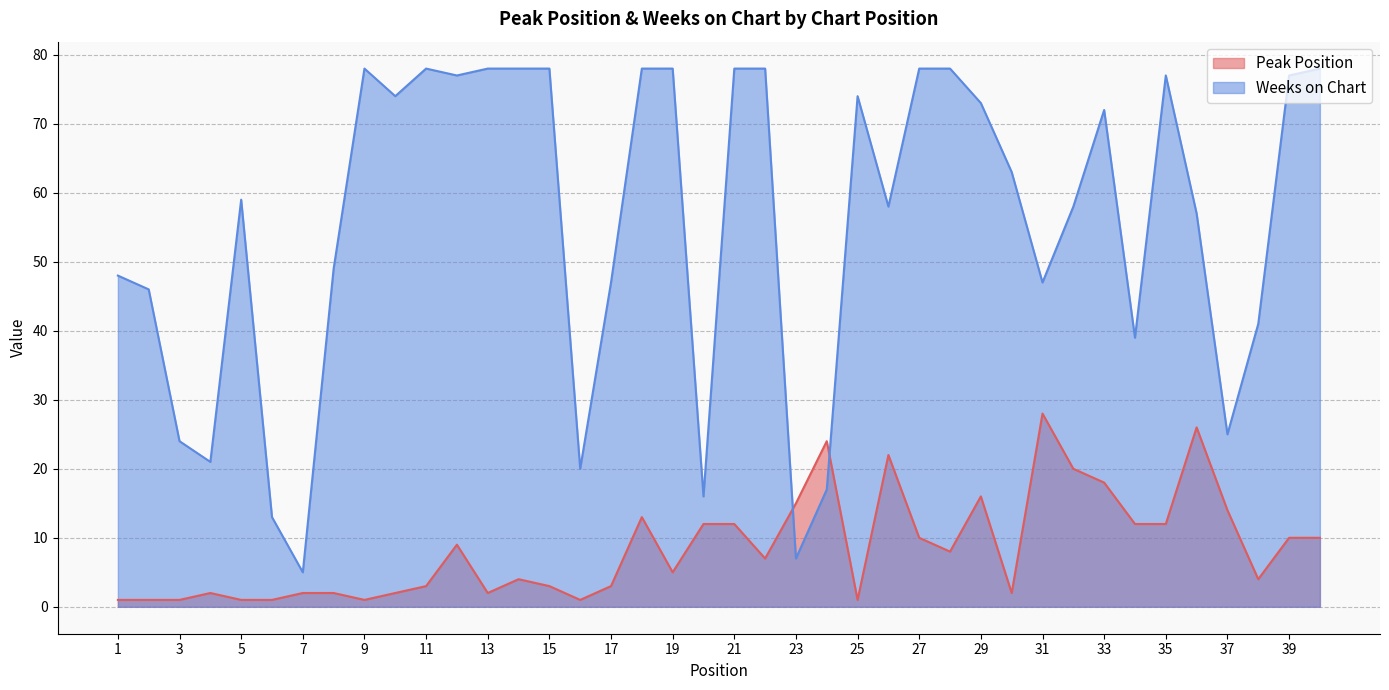

What is the average value of the Peak Position series?

8